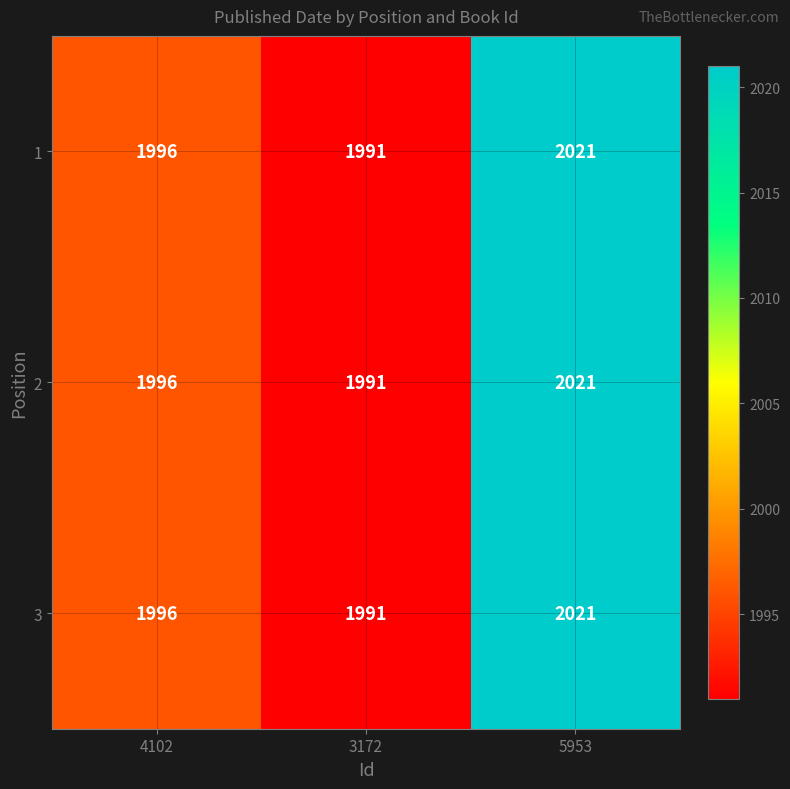

Read the 2 value at 3172.

1991